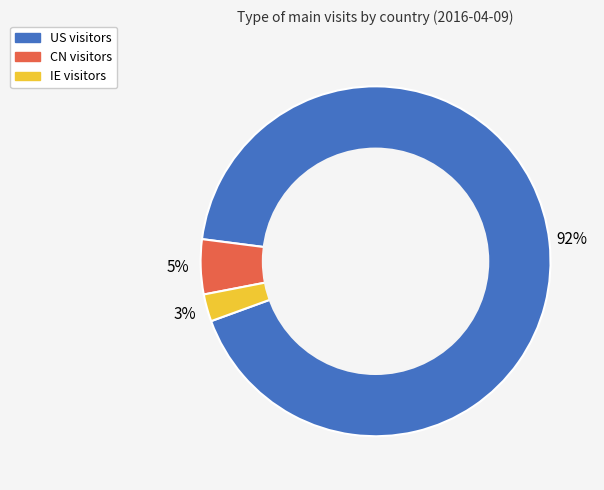

Combined, do IE and US account for over 50%?

Yes